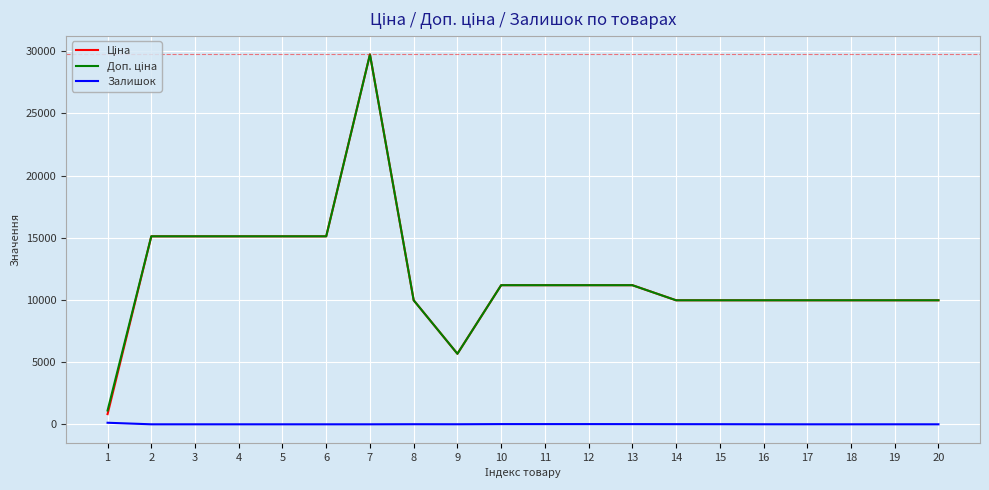

What is the spread (max minus min) of values at 20?

9975.0